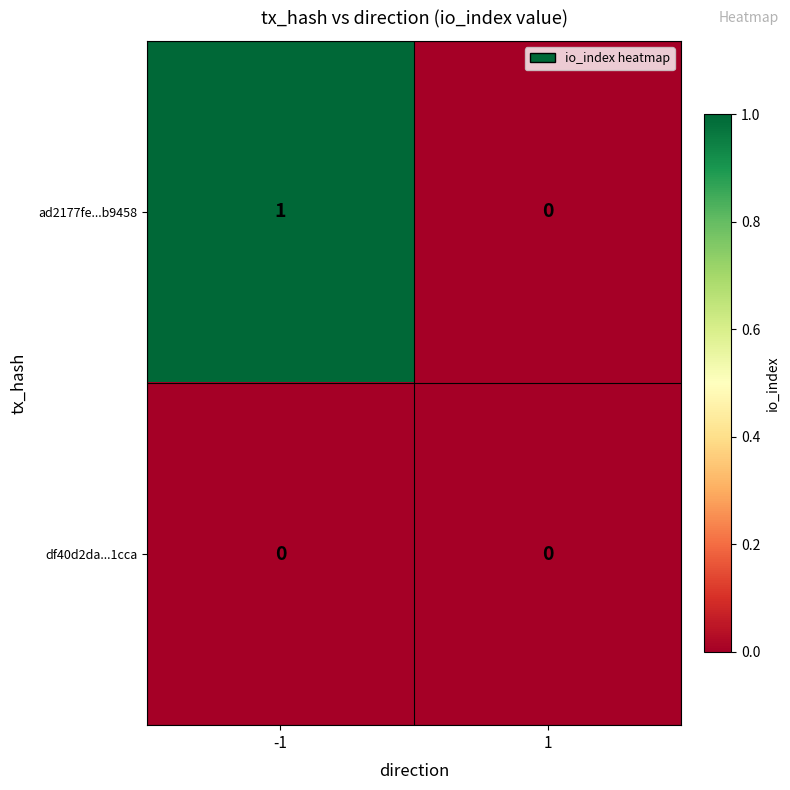

At -1, list the series in order from smallest to largest.

df40d2da...1cca, ad2177fe...b9458